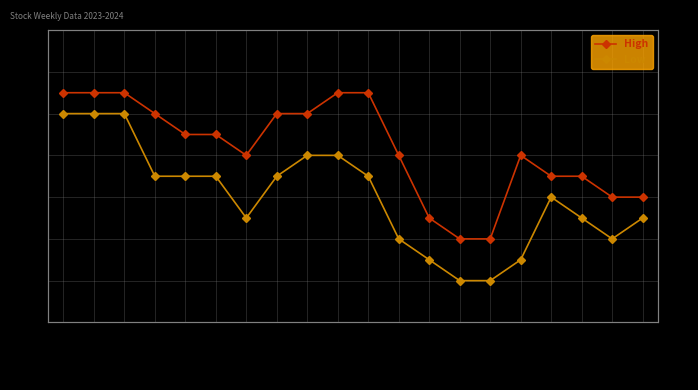

How many lines are shown in the chart?

2